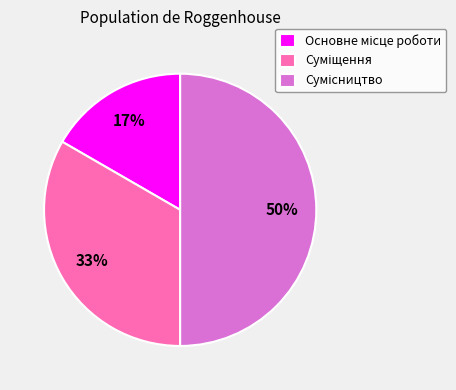

To the nearest percent, what is the average slice percentage?

33%